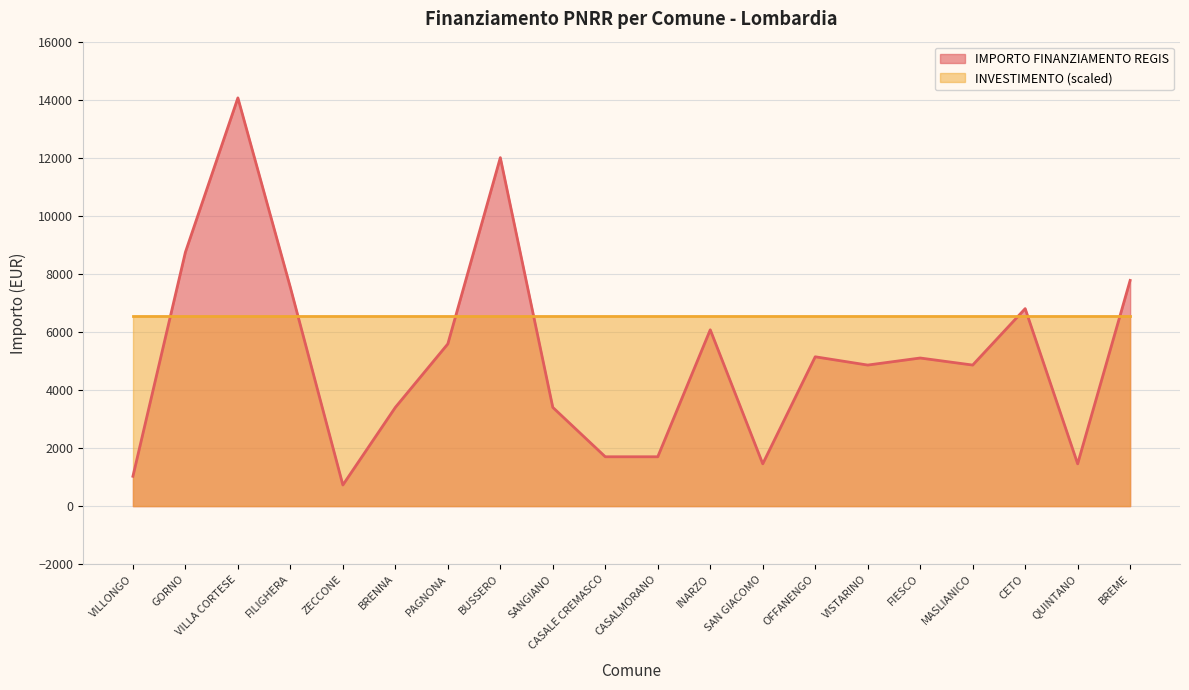

At which category does the data reach its first local valley?

ZECCONE